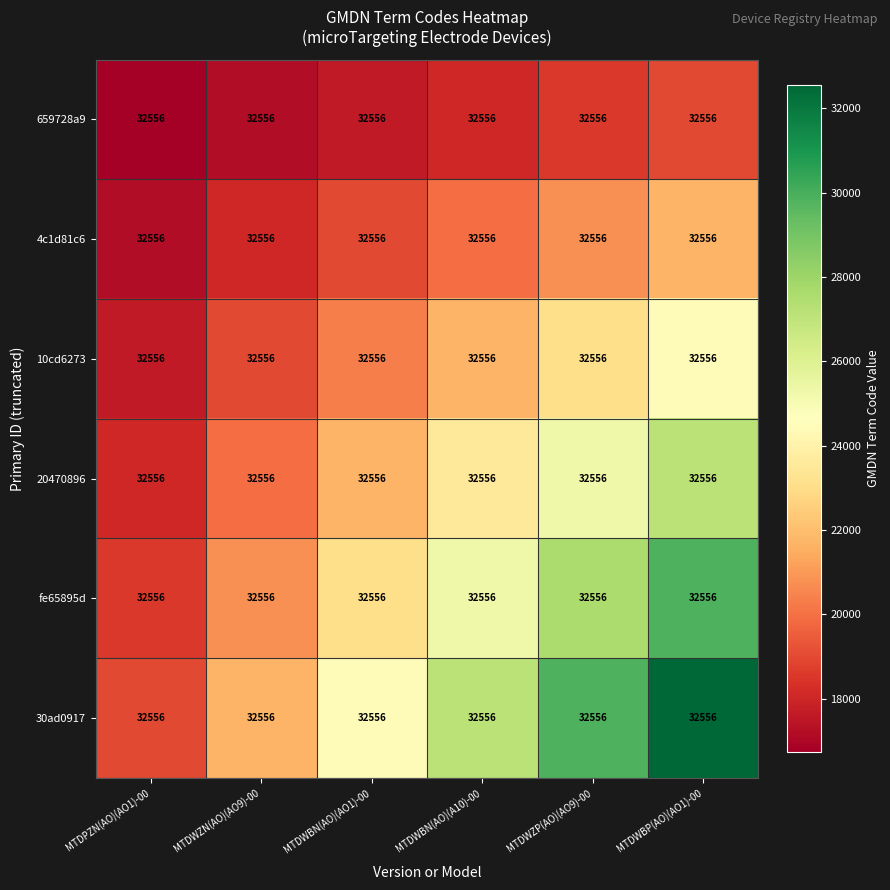

List the labels in order of 10cd6273 value, smallest first.

MTDPZN(AO)(AO1)-00, MTDWZN(AO)(AO9)-00, MTDWBN(AO)(AO1)-00, MTDWBN(AO)(A10)-00, MTDWZP(AO)(AO9)-00, MTDWBP(AO)(AO1)-00